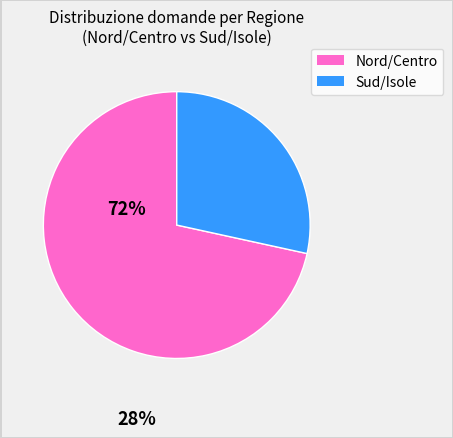

How many slices are in this pie chart?

2